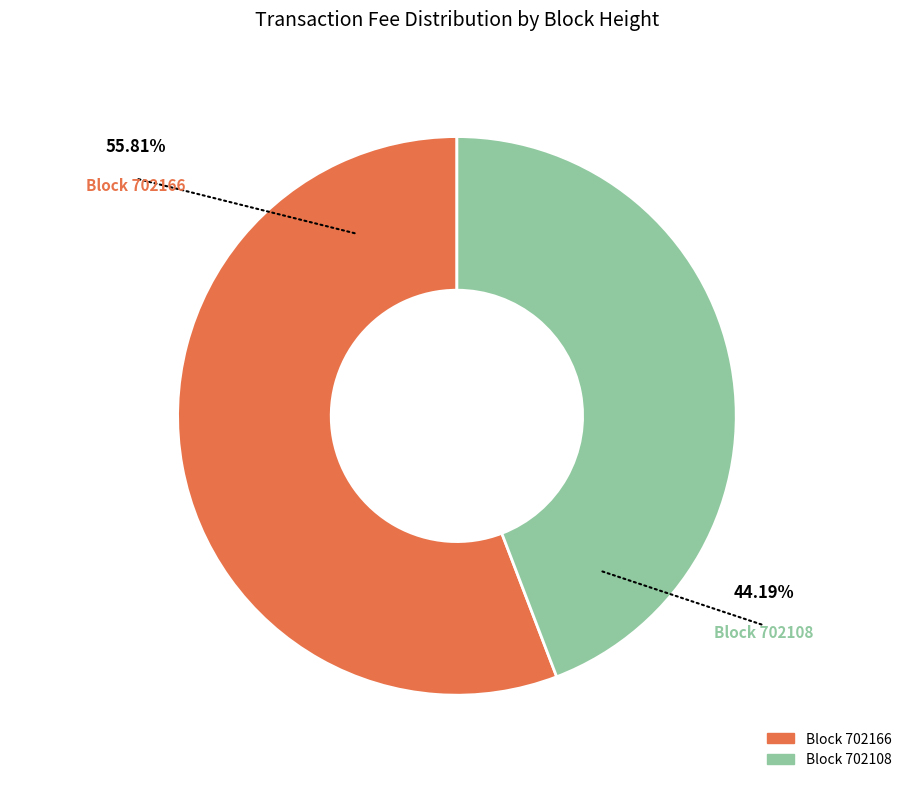

Does any single category account for the majority?

Yes